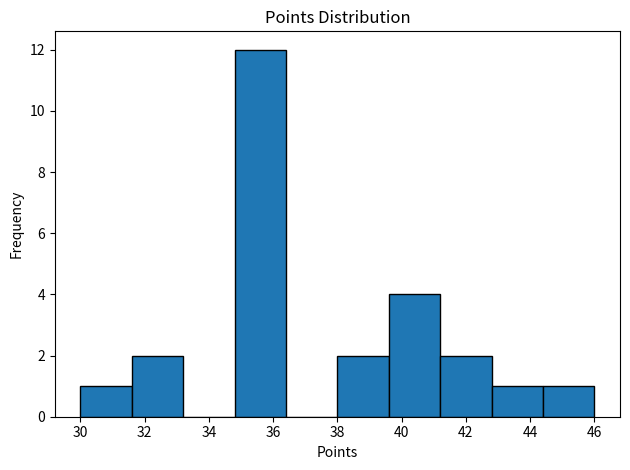

Reading left to right, list every bar in this chart as the range it spans on the x-axis followed by its height. The values are not printed on the chart, so give them approximately, as read against the axis.

30.0 to 31.6: 1
31.6 to 33.2: 2
33.2 to 34.8: 0
34.8 to 36.4: 12
36.4 to 38.0: 0
38.0 to 39.6: 2
39.6 to 41.2: 4
41.2 to 42.8: 2
42.8 to 44.4: 1
44.4 to 46.0: 1